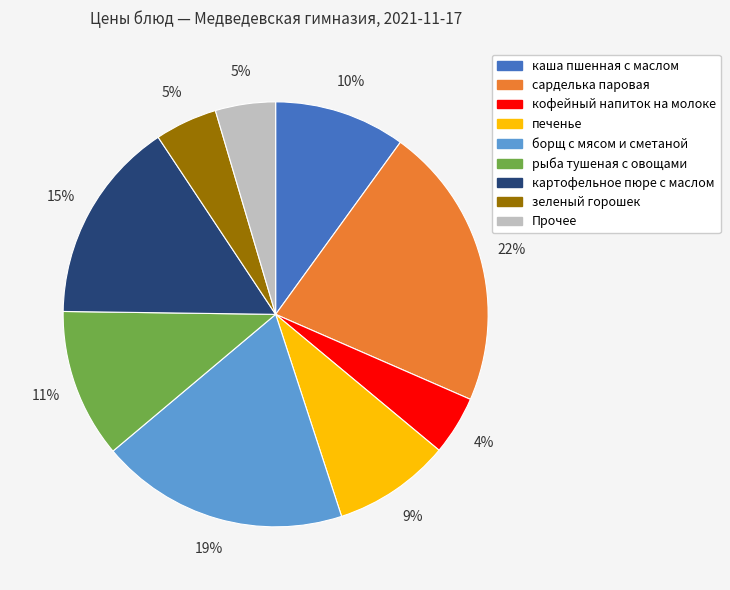

Is there any slice that represents more than half of the pie?

No